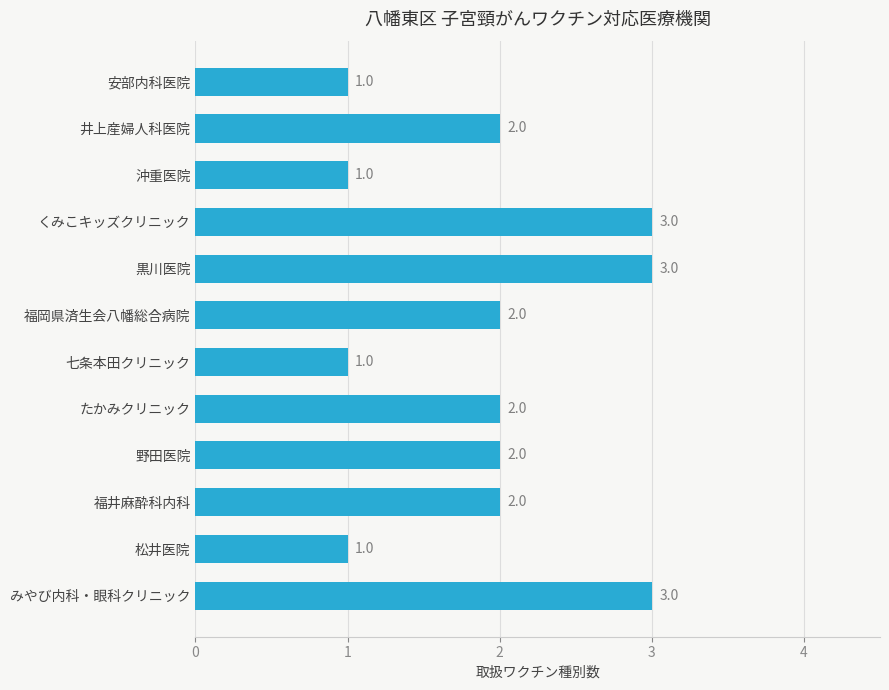

Count the number of data series in this chart.

1